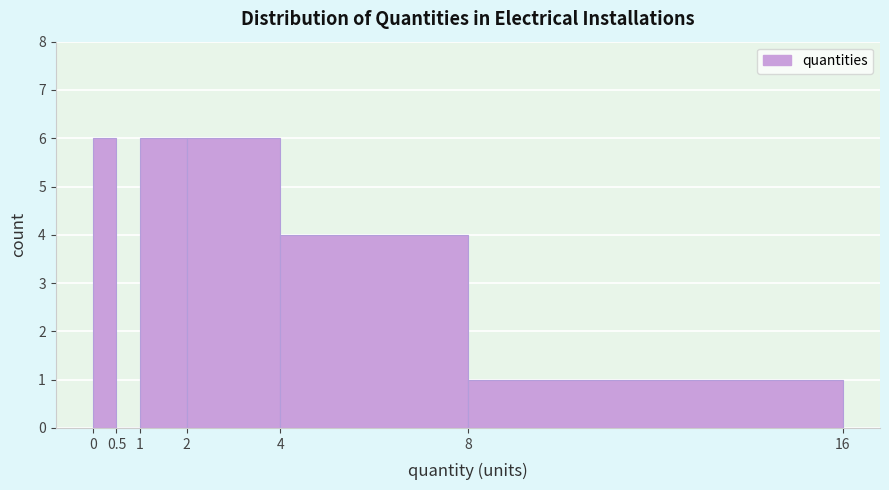

Reading left to right, list every bar in this chart as the range it spans on the x-axis followed by its height. The values are not printed on the chart, so give them approximately, as read against the axis.

0 to 0.5: 6
0.5 to 1: 0
1 to 2: 6
2 to 4: 6
4 to 8: 4
8 to 16: 1